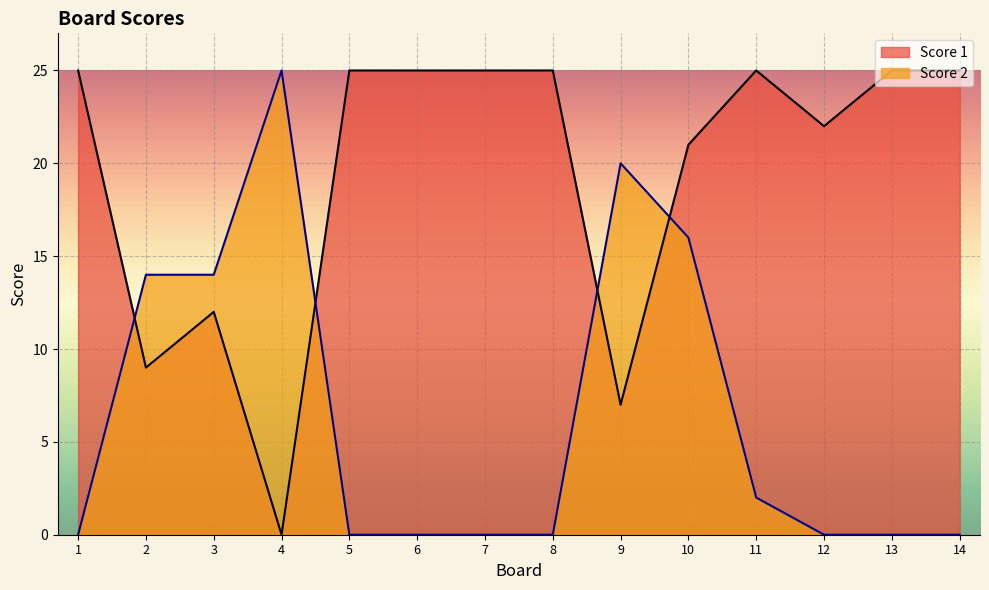

Where is the first local maximum for Score 2?

4